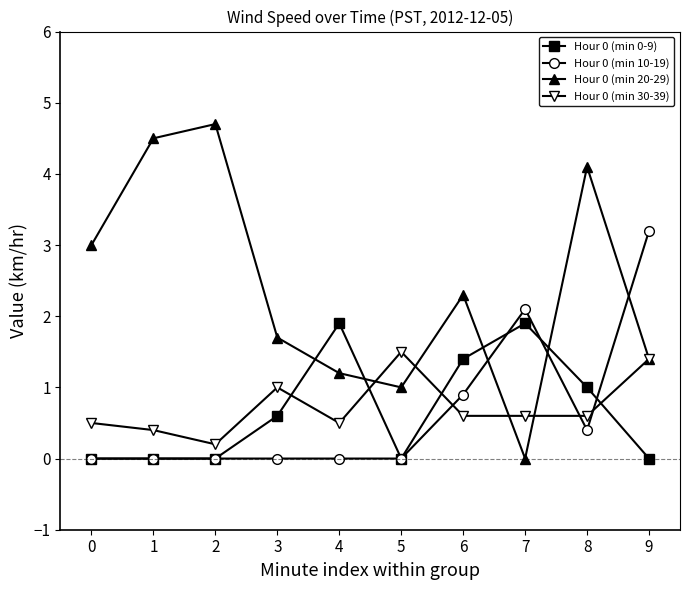

The Hour 0 (min 0-9) series shows 0.5 at 4. True or false?

False